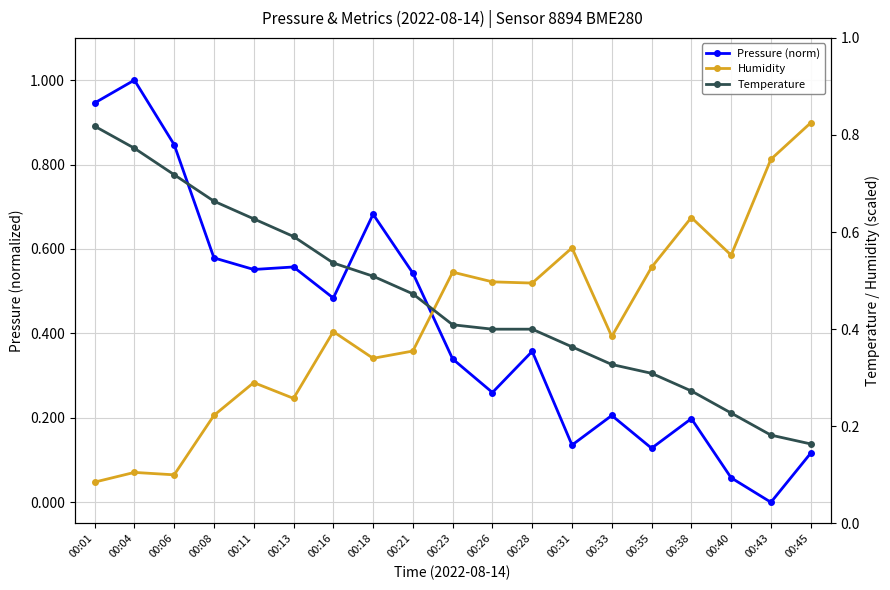

What is the greatest value displayed?

1.0